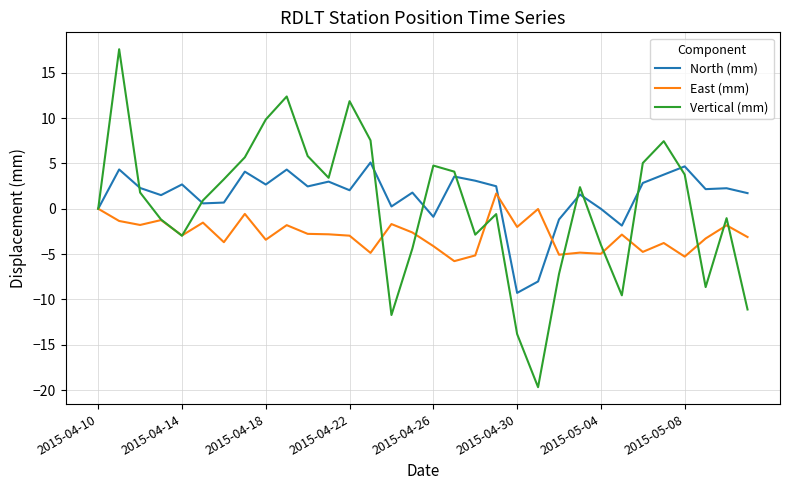

What is the lowest value of the East (mm) series?

-5.8